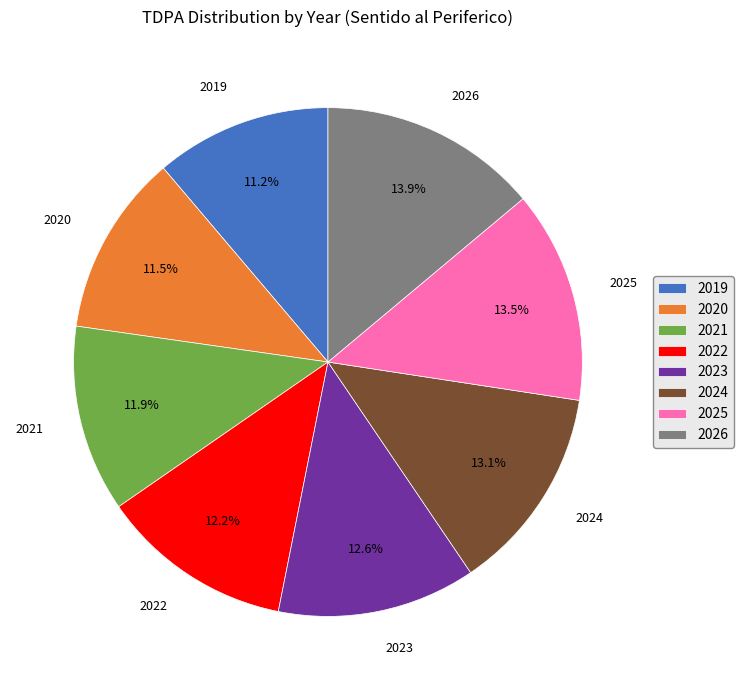

Between 2024 and 2021, which is larger?

2024